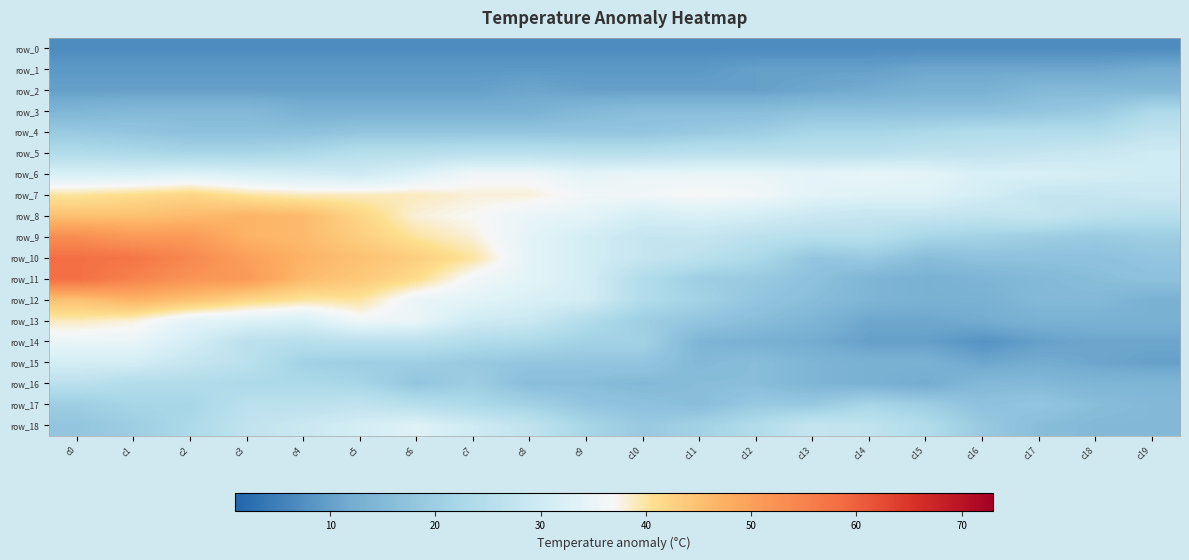

Rank the series at c10 from lowest to highest value.

row_0, row_1, row_2, row_16, row_3, row_17, row_4, row_15, row_18, row_13, row_14, row_11, row_12, row_5, row_9, row_10, row_8, row_6, row_7